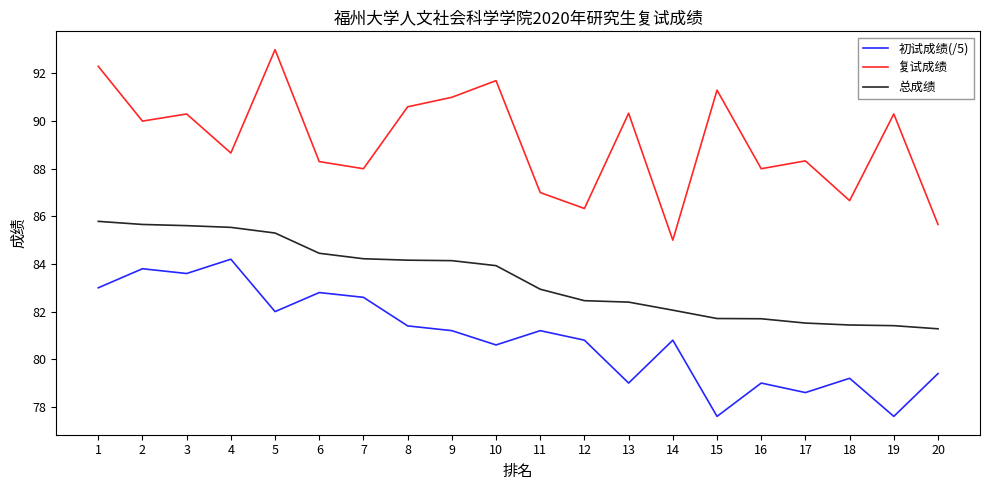

What is the sum of the 初试成绩(/5) values at 14 and 11?

162.0